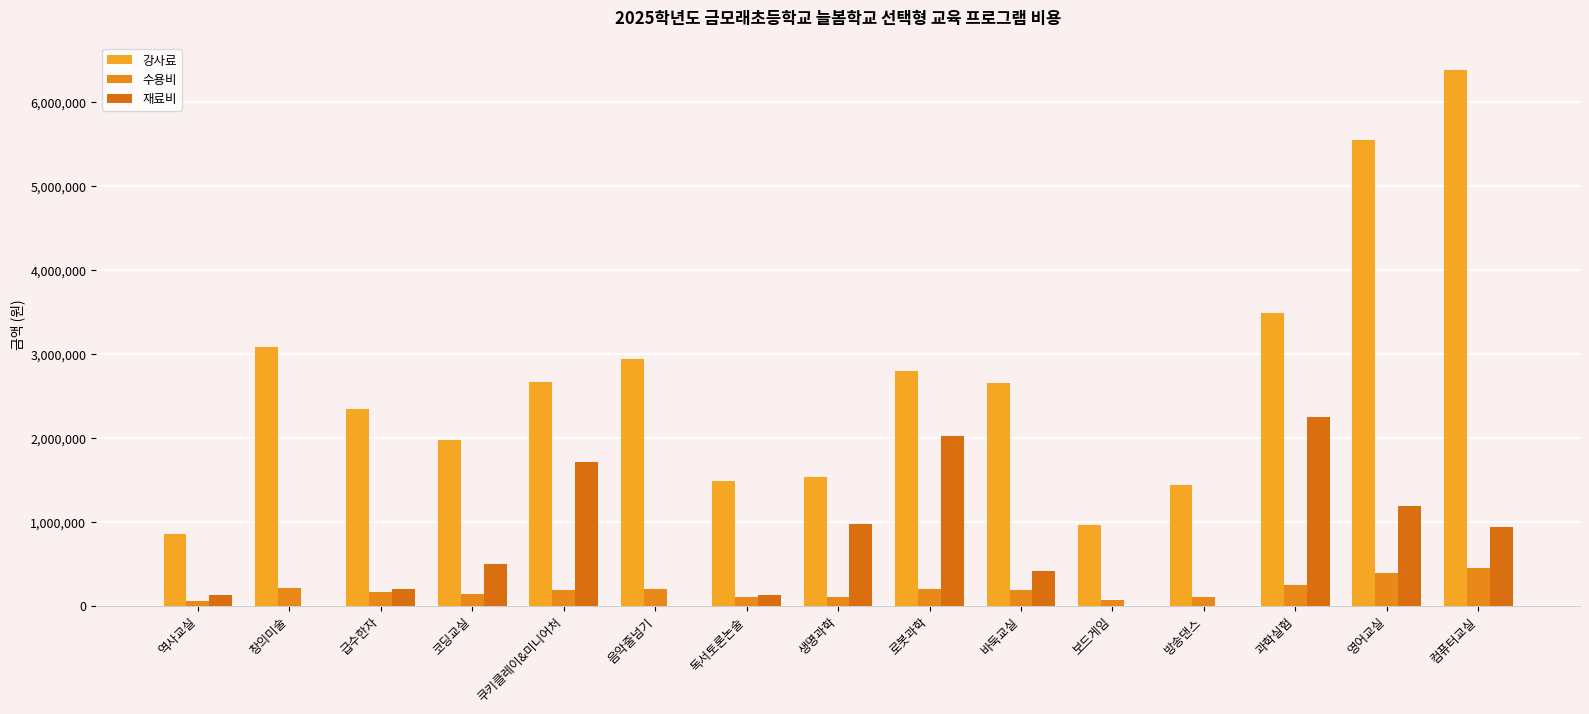

At which category is the sum across all series the highest?

컴퓨터교실